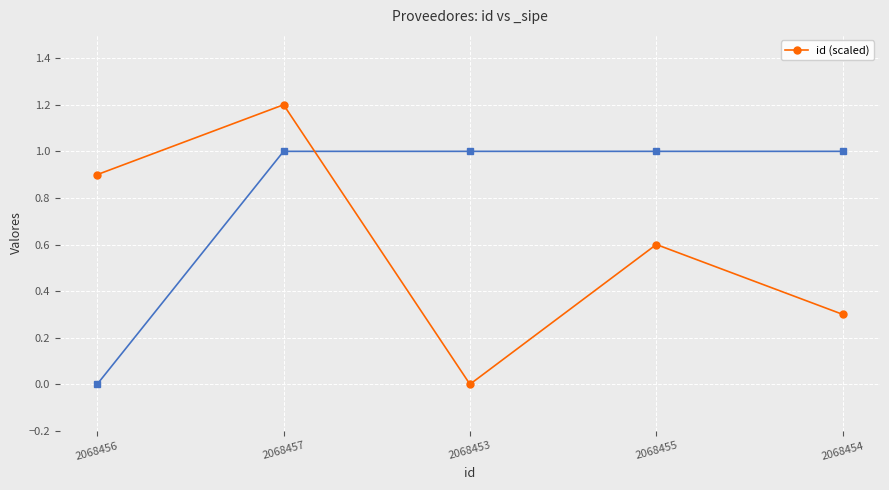

What is the label of the 1st point from the right?

2068454